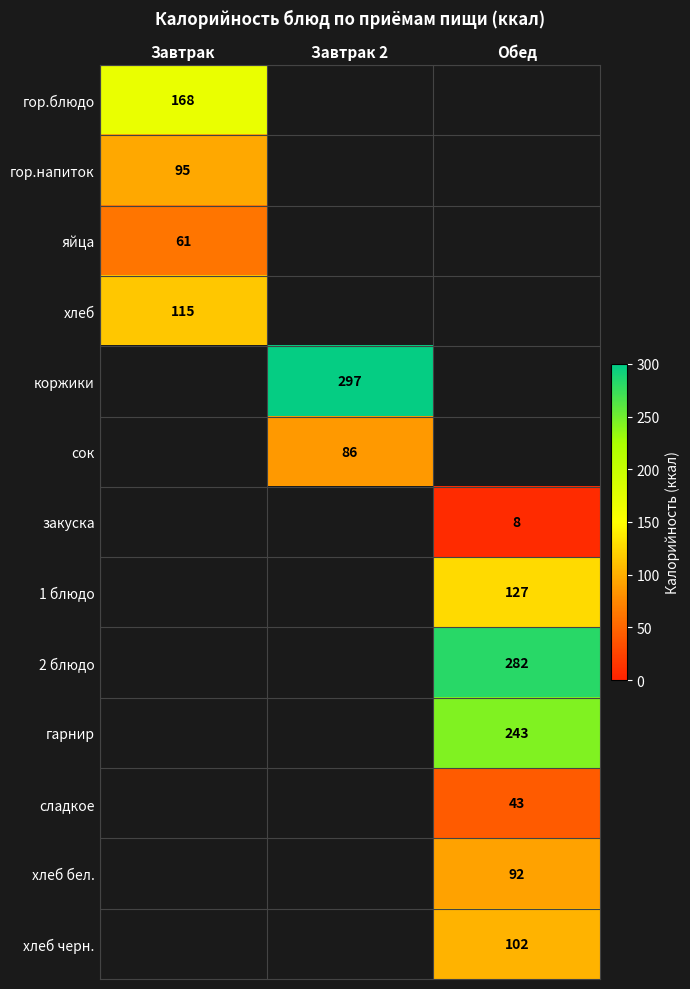

Is it true that сок equals 86 at Завтрак 2?

True